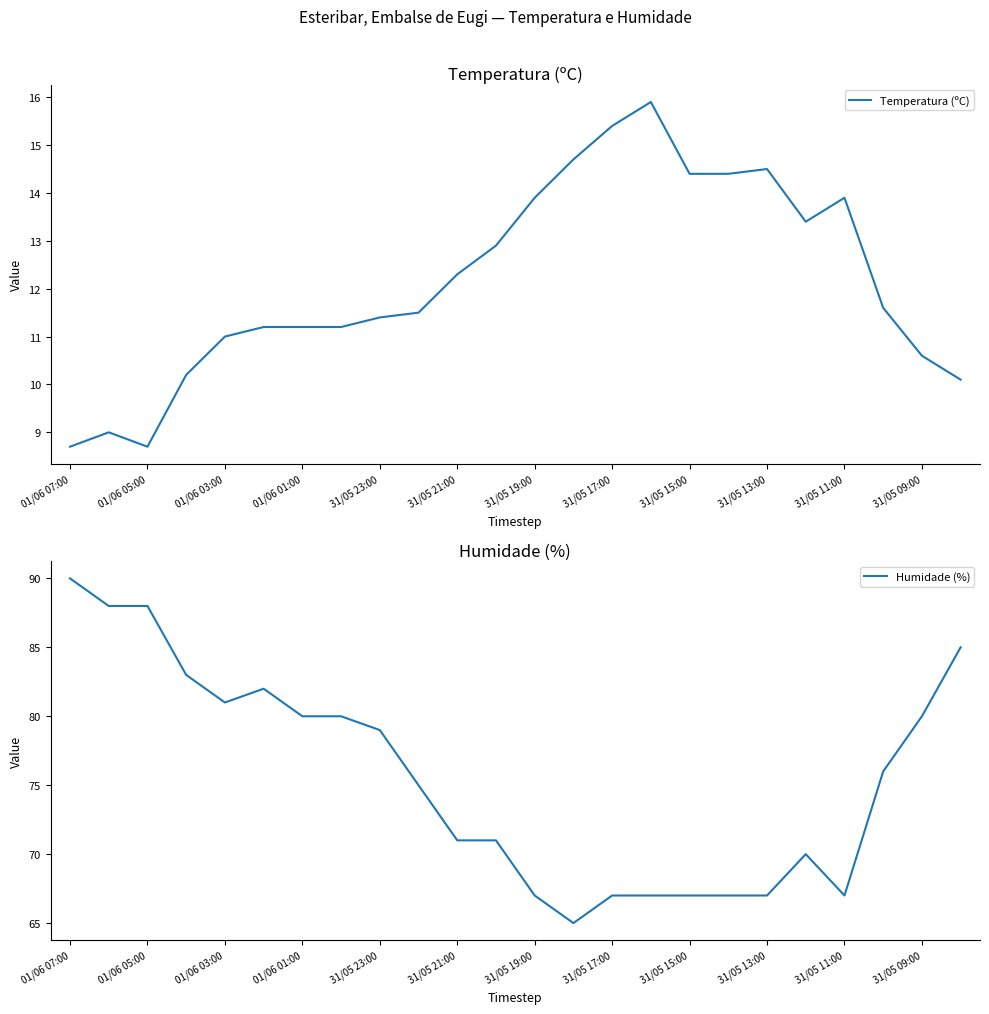

How many lines are shown in the chart?

2